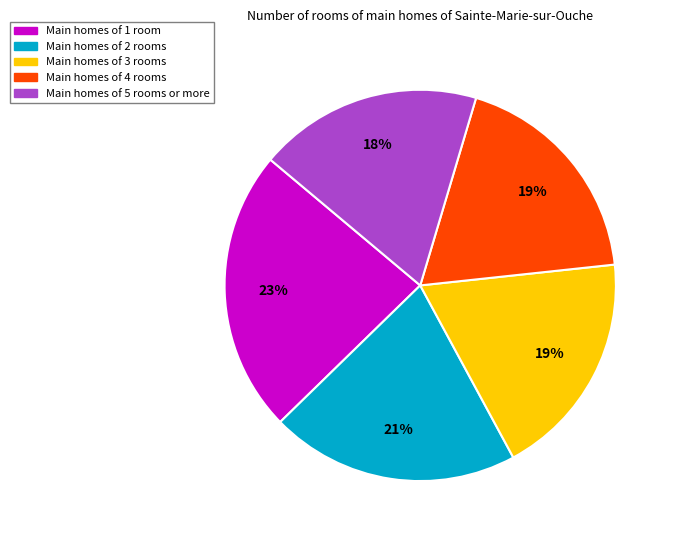

Is there any slice that represents more than half of the pie?

No